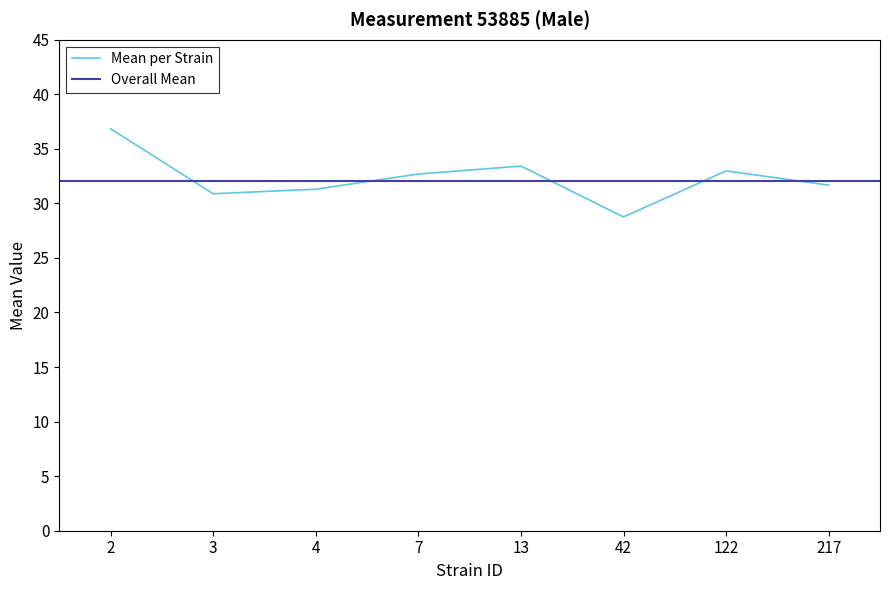

At which label does uppercl first exceed 33?

2